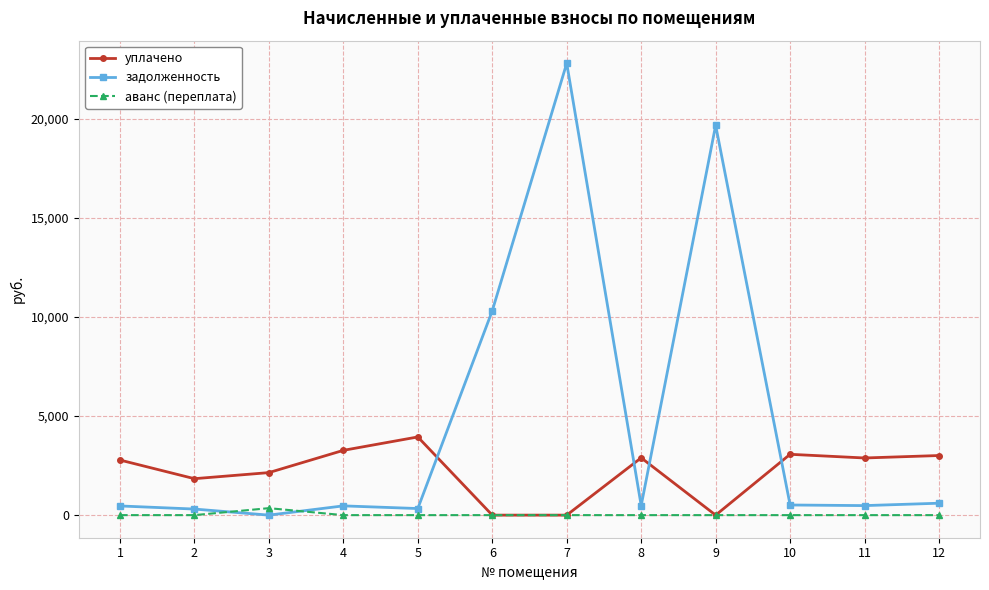

True or false: задолженность and уплачено intersect in this chart.

True